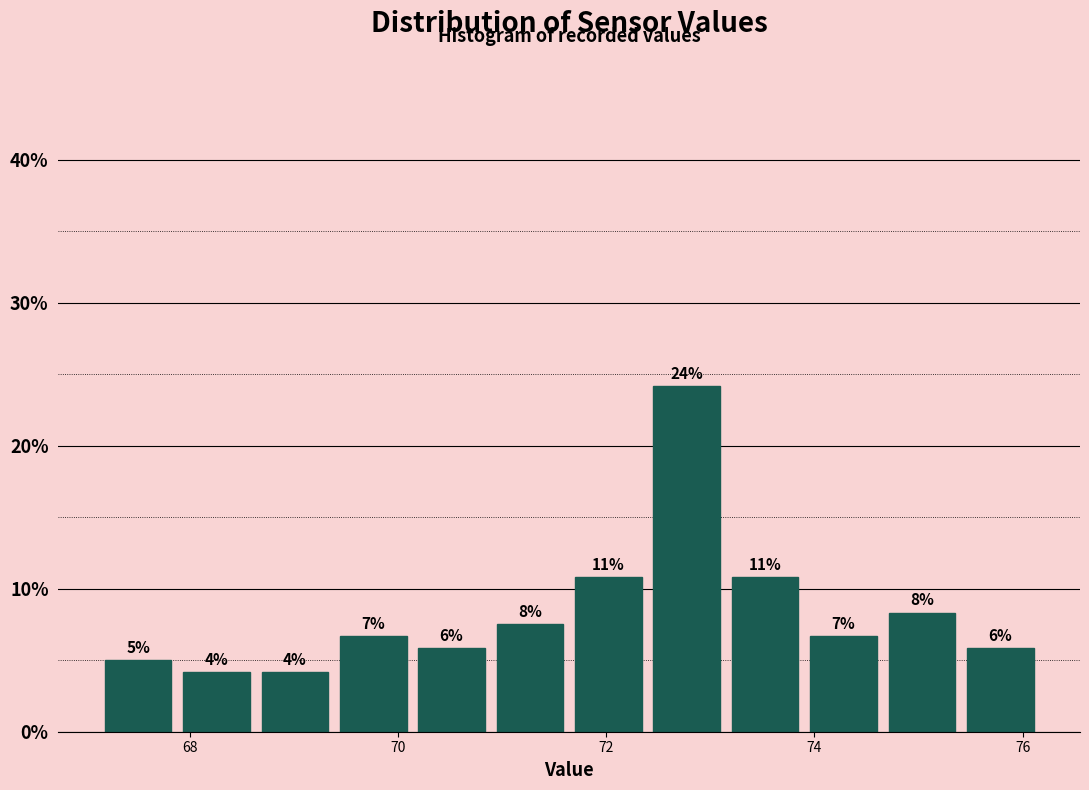

Read against the x-axis, roughly where is the centre of the tallest bar?

72.8